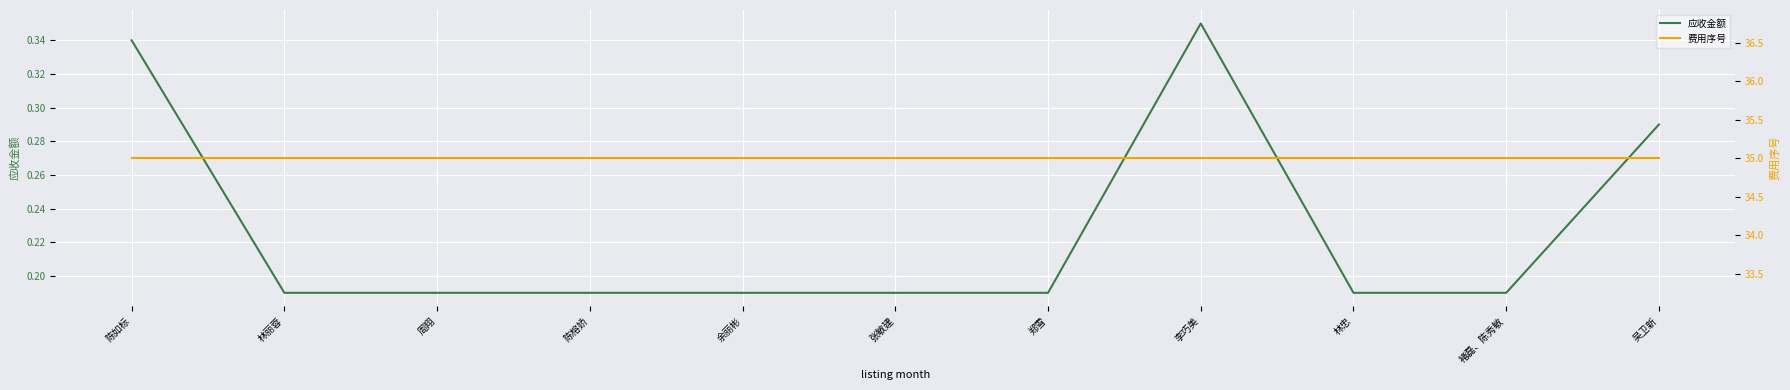

Reading left to right, transcribe all the data shown in this chart.

应收金额: 0.3	0.2	0.2	0.2	0.2	0.2	0.2	0.3	0.2	0.2	0.3
费用序号: 35.0	35.0	35.0	35.0	35.0	35.0	35.0	35.0	35.0	35.0	35.0